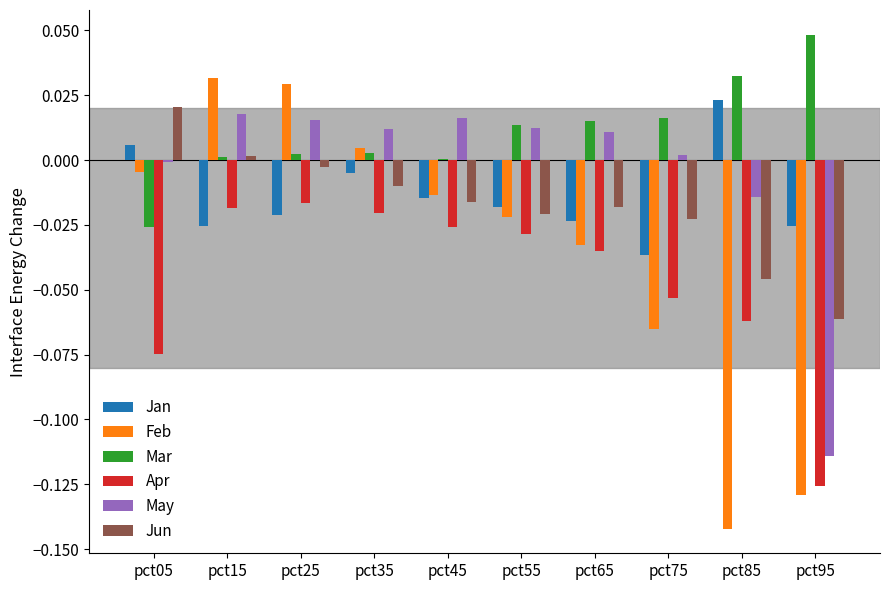

What are all the series names shown in the legend?

Jan, Feb, Mar, Apr, May, Jun